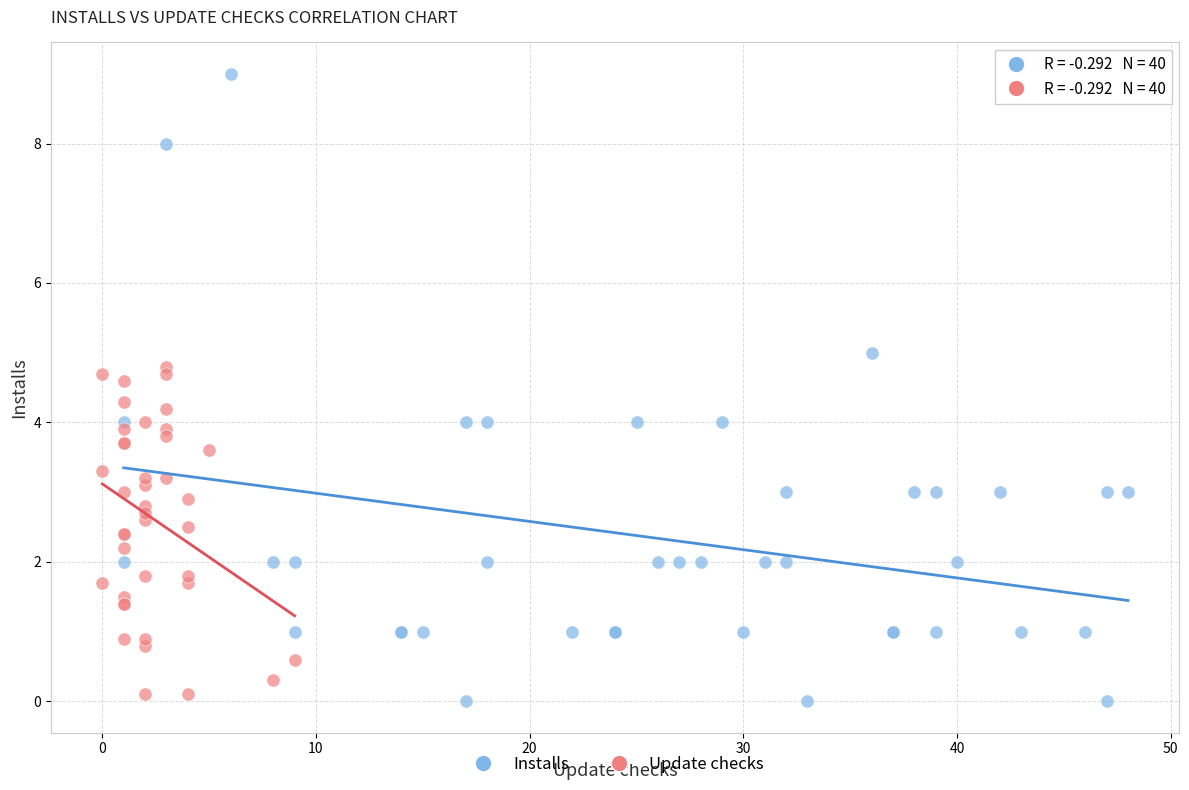

Which series has the largest Y range (max minus min)?

Installs